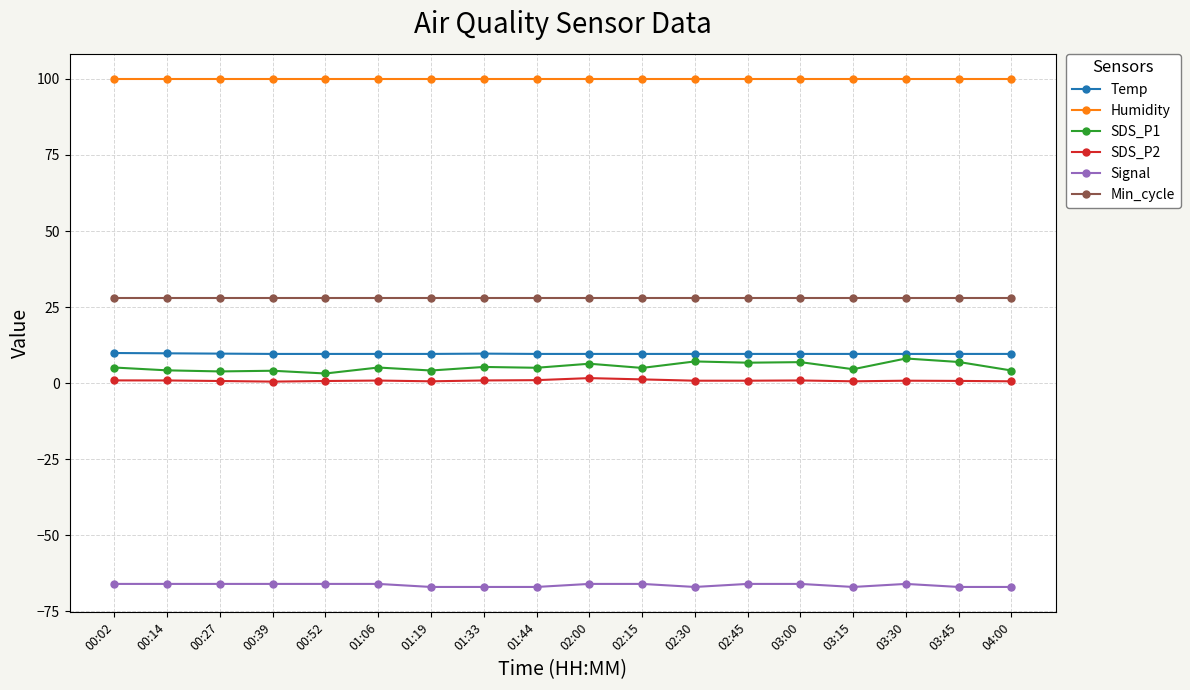

What is the maximum value shown in the chart?

99.9